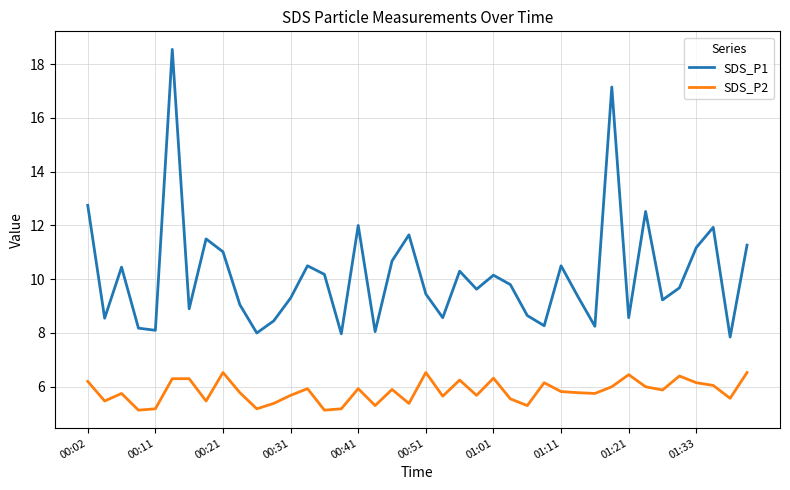

True or false: SDS_P1 and SDS_P2 cross at least once.

False